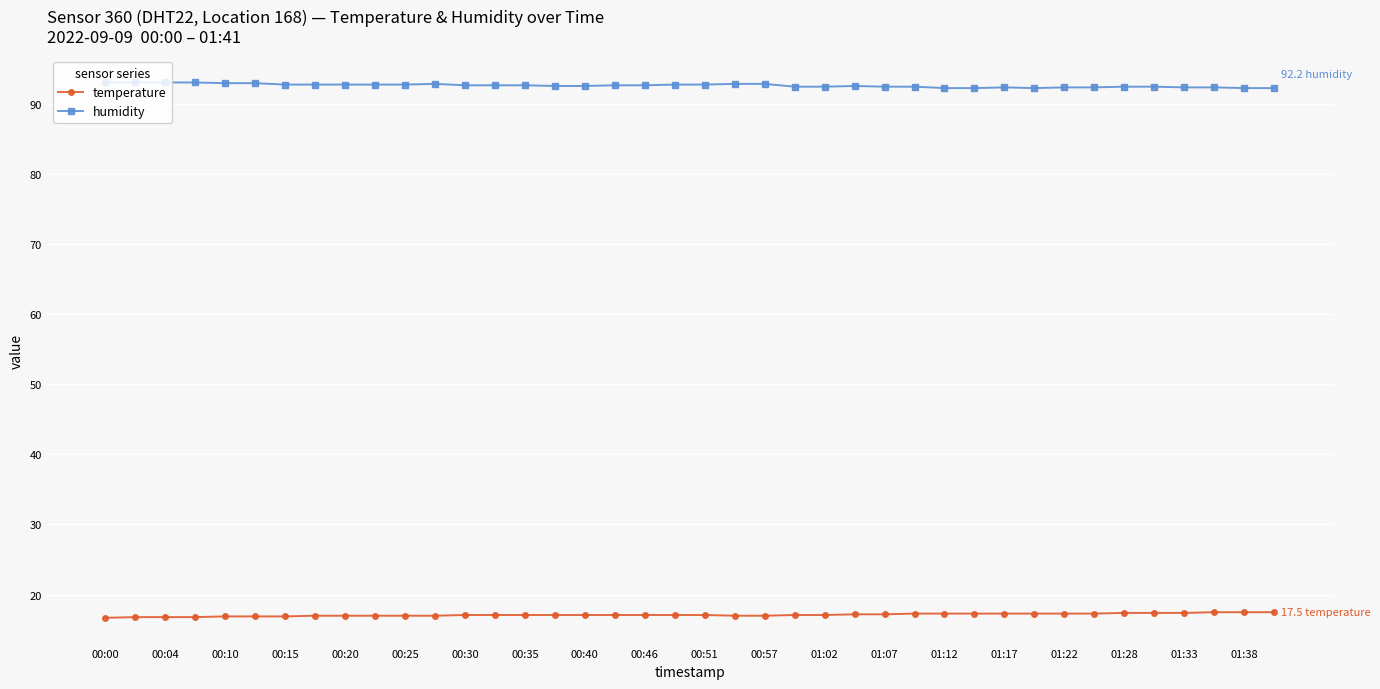

At how many categories does at least one series exceed 55?

40